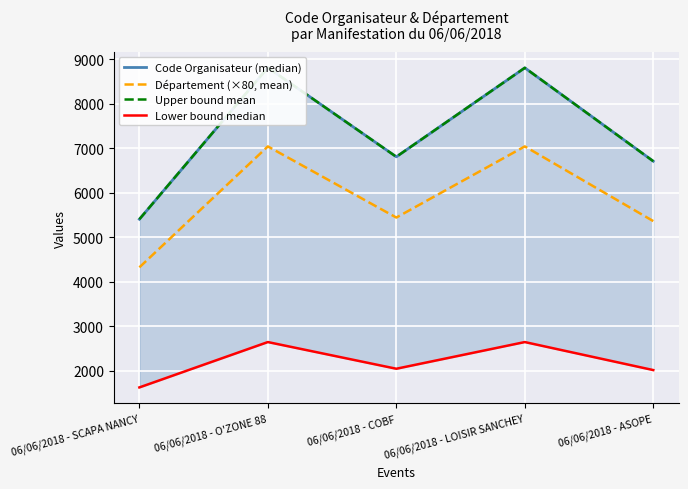

Is it true that Lower bound median equals 4401 at 06/06/2018 - O'ZONE 88?

False